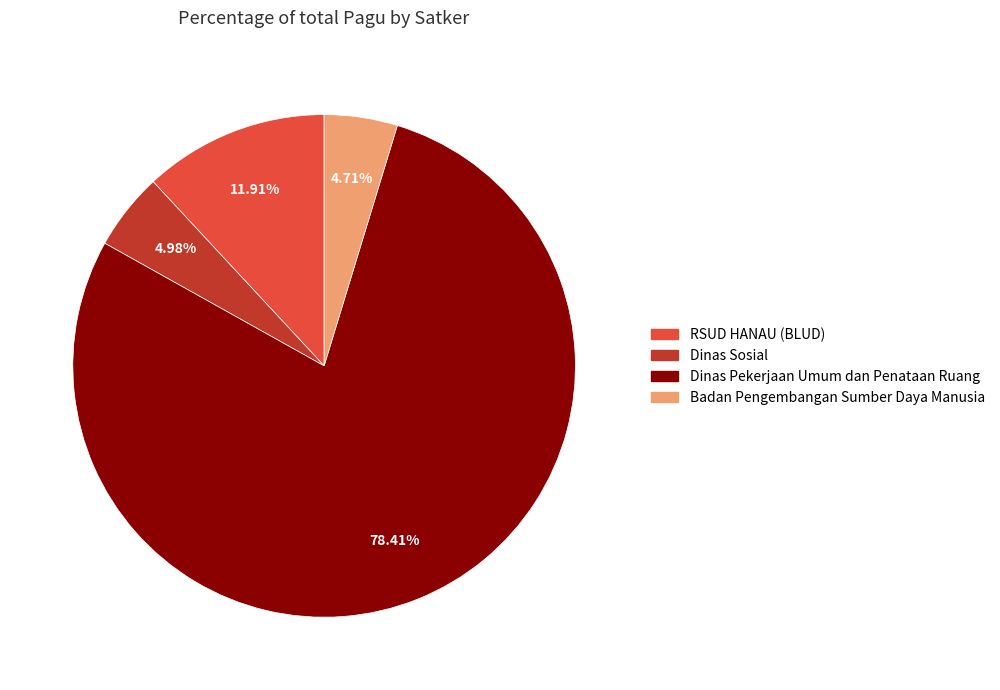

Is there any slice that represents more than half of the pie?

Yes